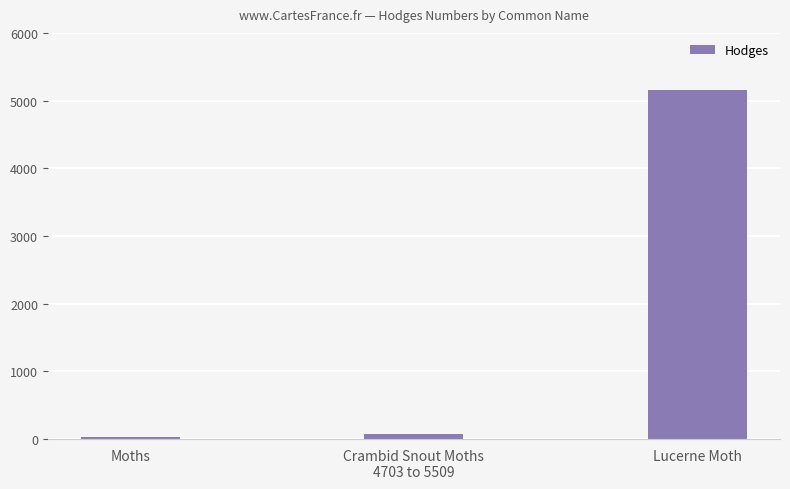

Reading right to left, what are all the values shown in this chart?

5156.0	80.2	29.0